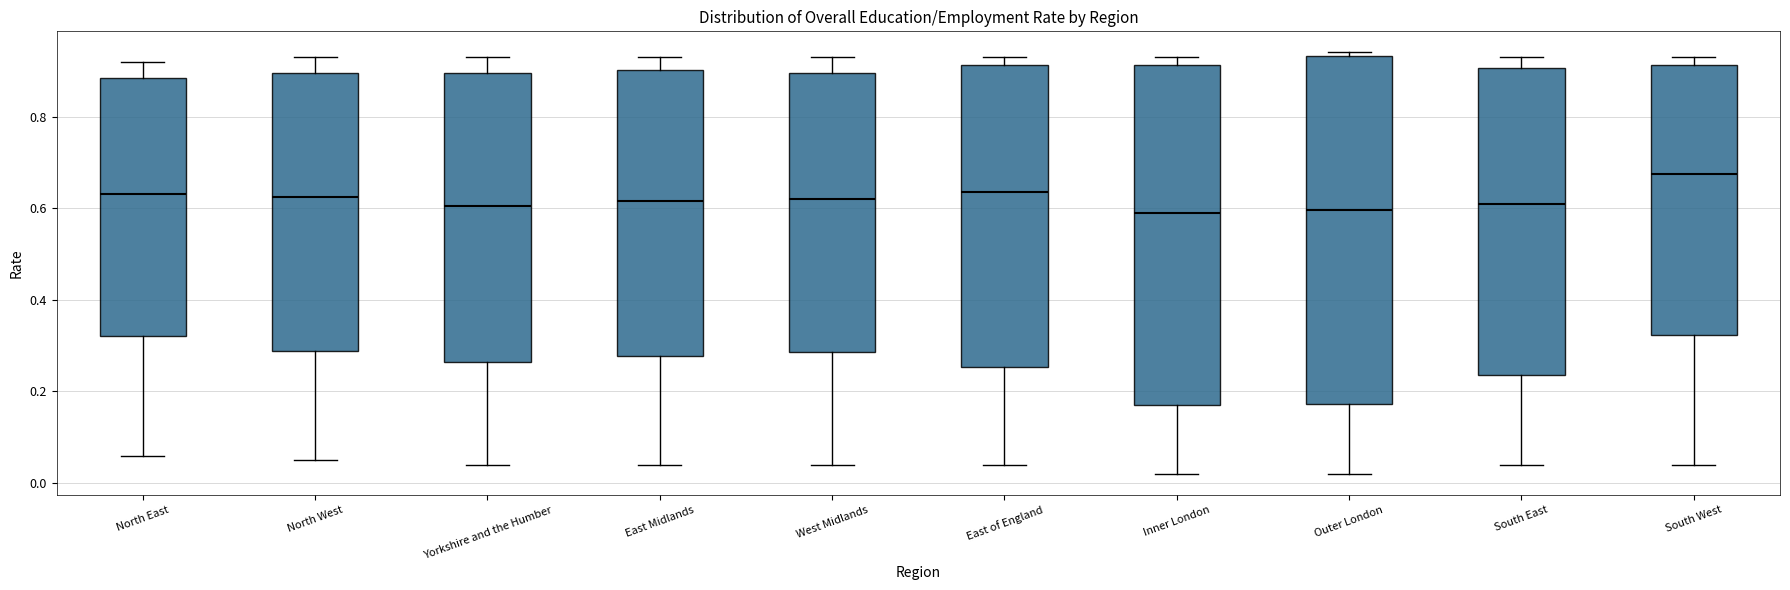

Where is the upper edge of the box for South West on the y-axis? The values are not printed on the chart, so give them approximately, as read against the axis.

0.92